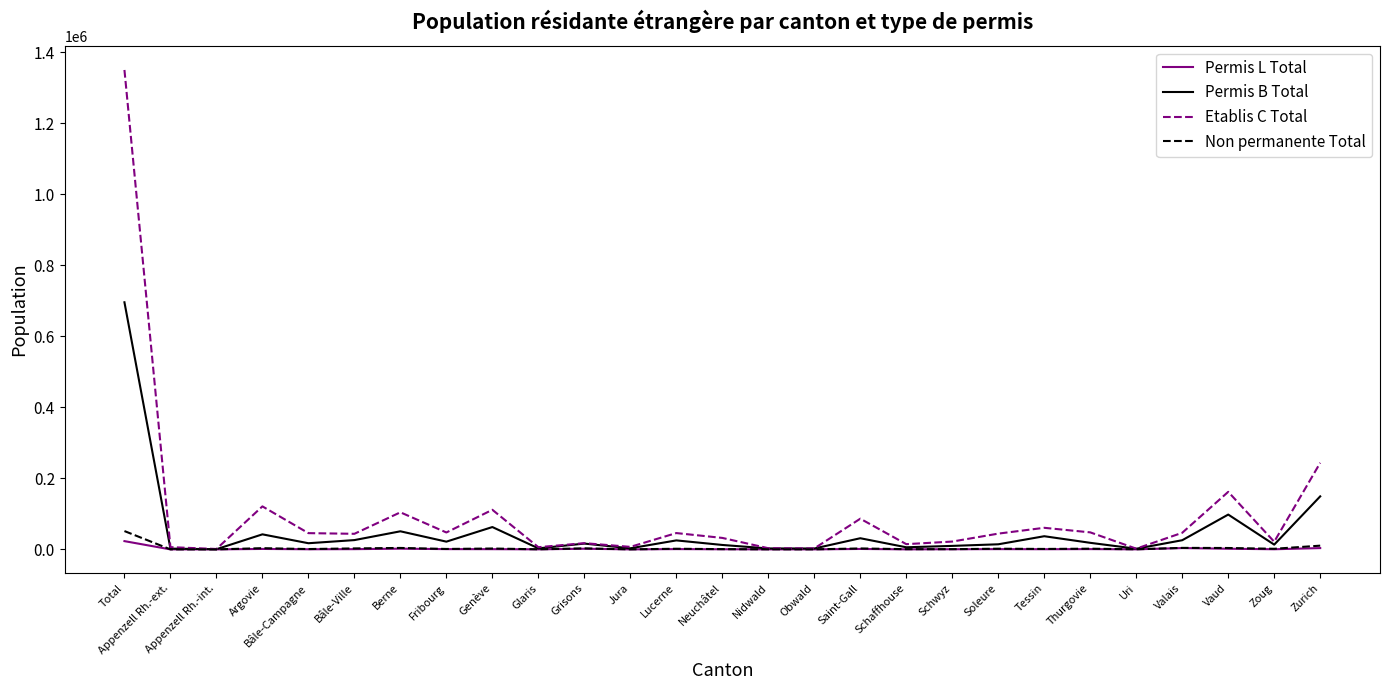

At which label is Etablis C Total closest to 675565?

Zurich